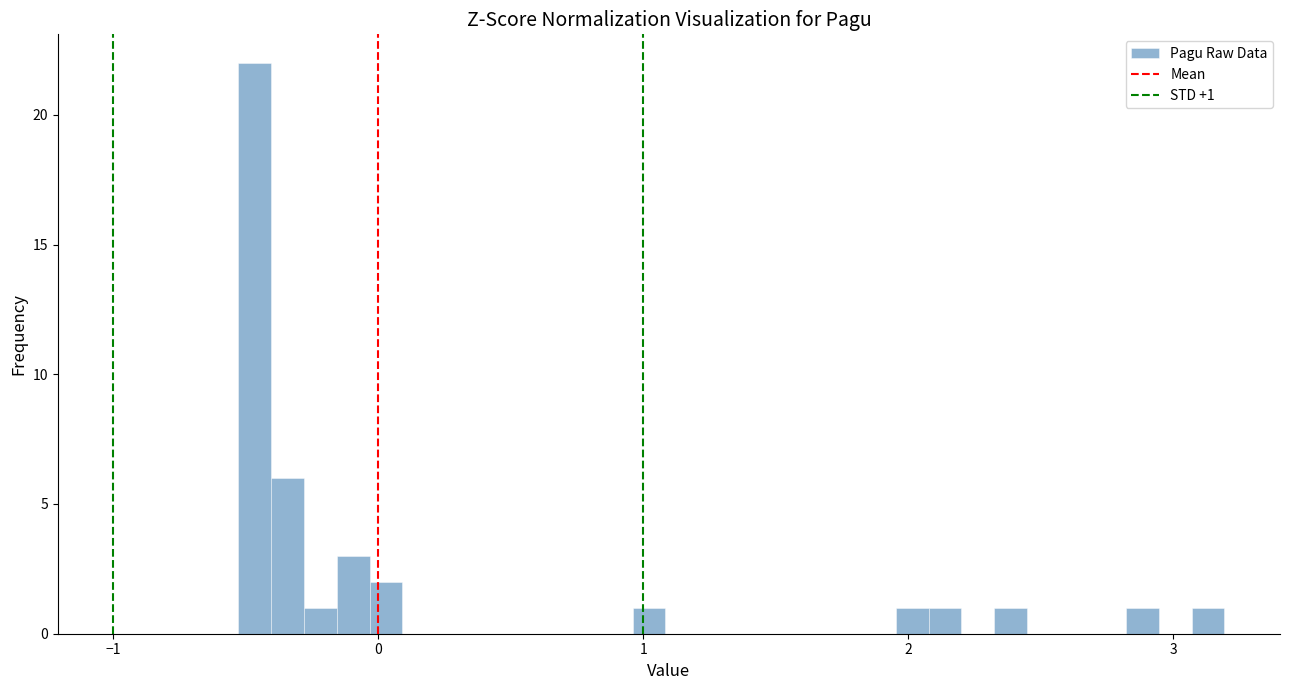

Around what value on the x-axis is the tallest bar? Give the approximate position of its centre, as read against the axis.

-0.5